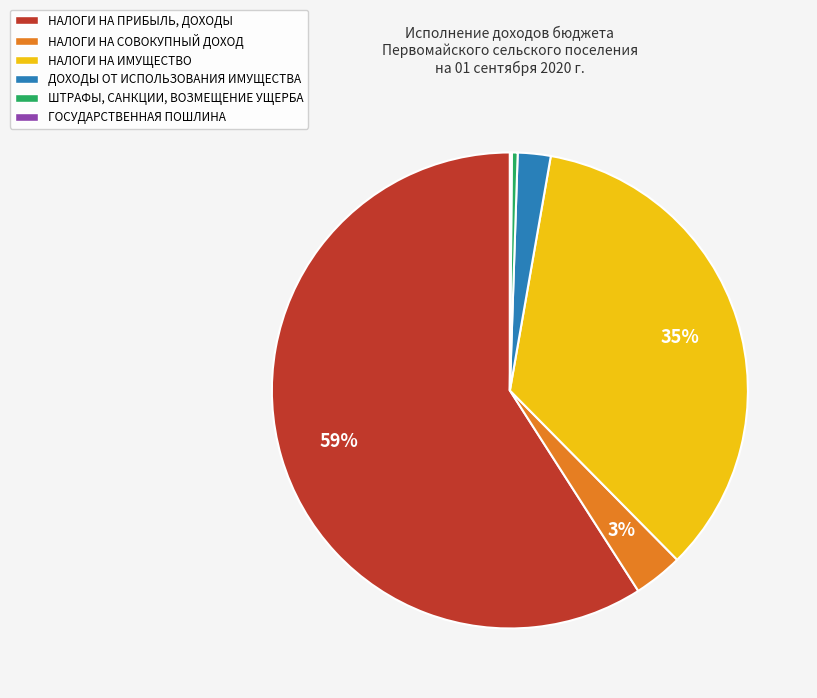

To the nearest percent, what is the difference between the НАЛОГИ НА СОВОКУПНЫЙ ДОХОД and ДОХОДЫ ОТ ИСПОЛЬЗОВАНИЯ ИМУЩЕСТВА slice percentages?

1%